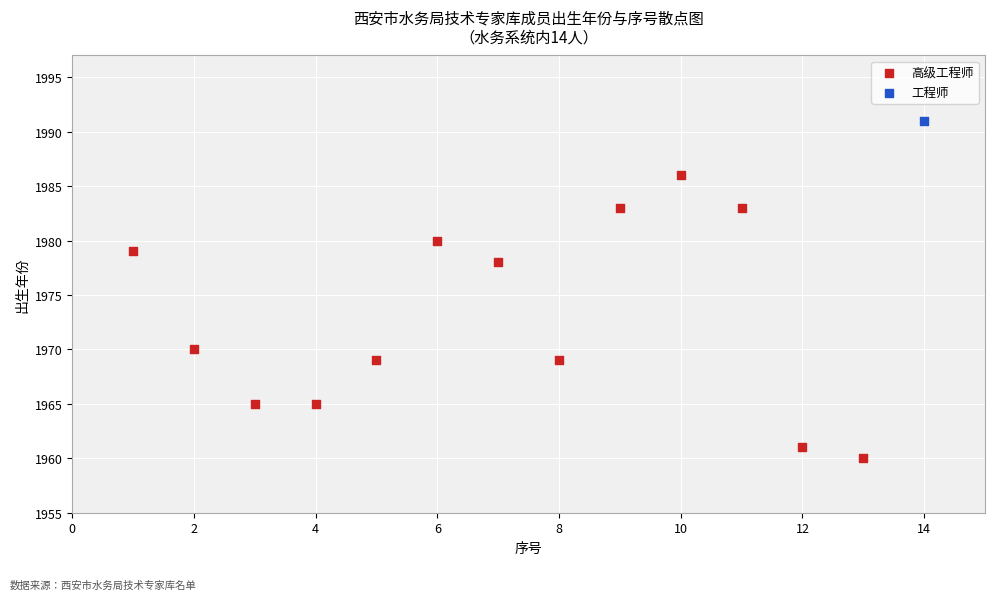

What are all the series names shown in the legend?

高级工程师, 工程师